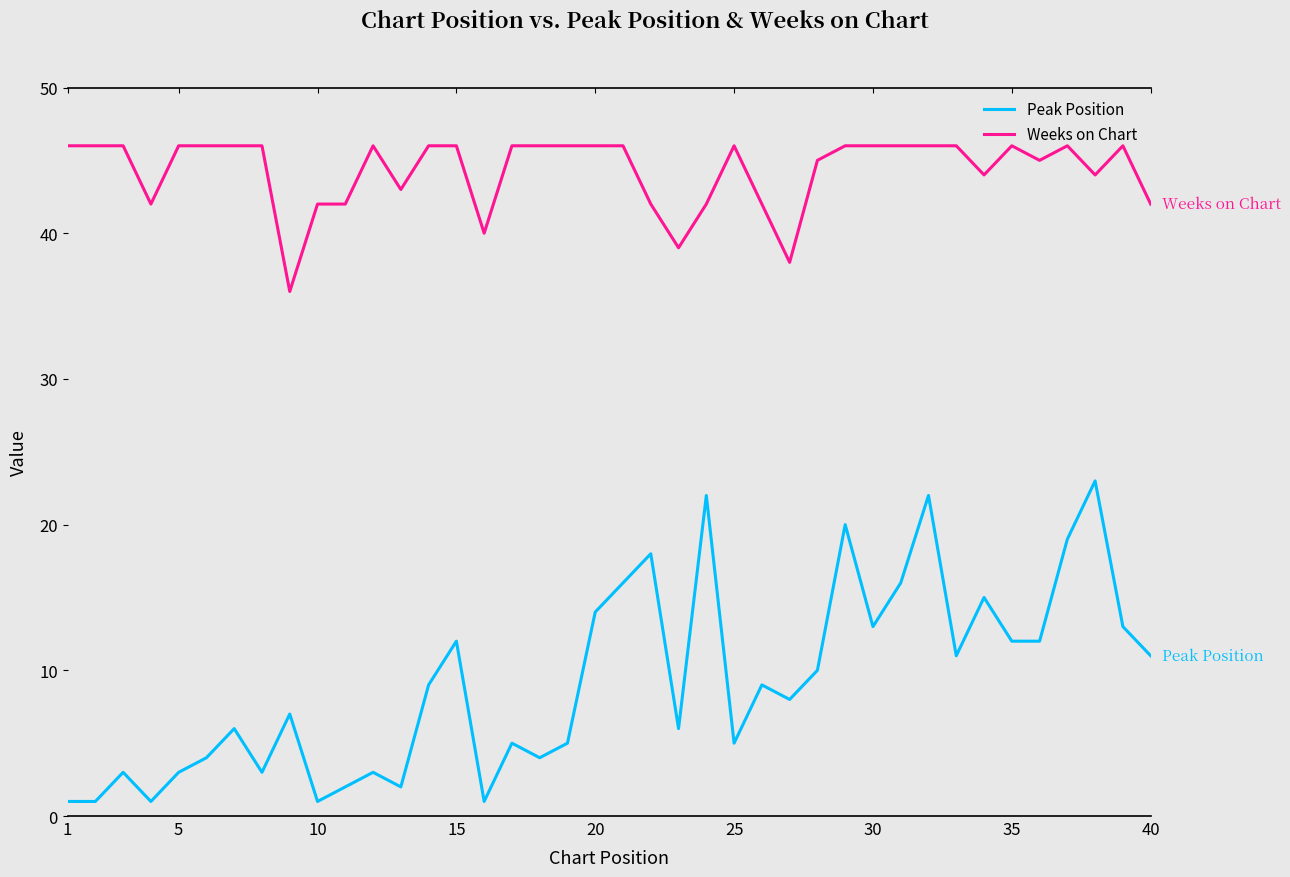

Which series has the widest spread of values?

Peak Position